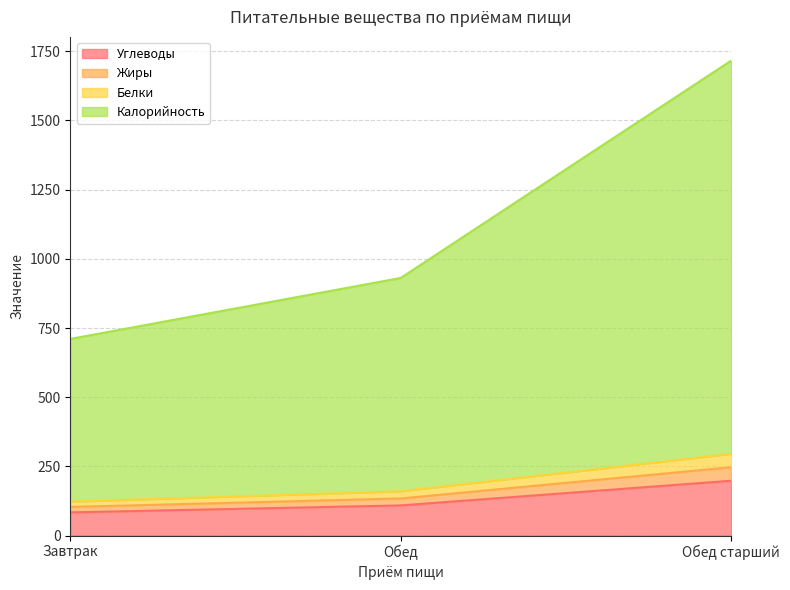

What is the total value across all series at Завтрак?

710.6